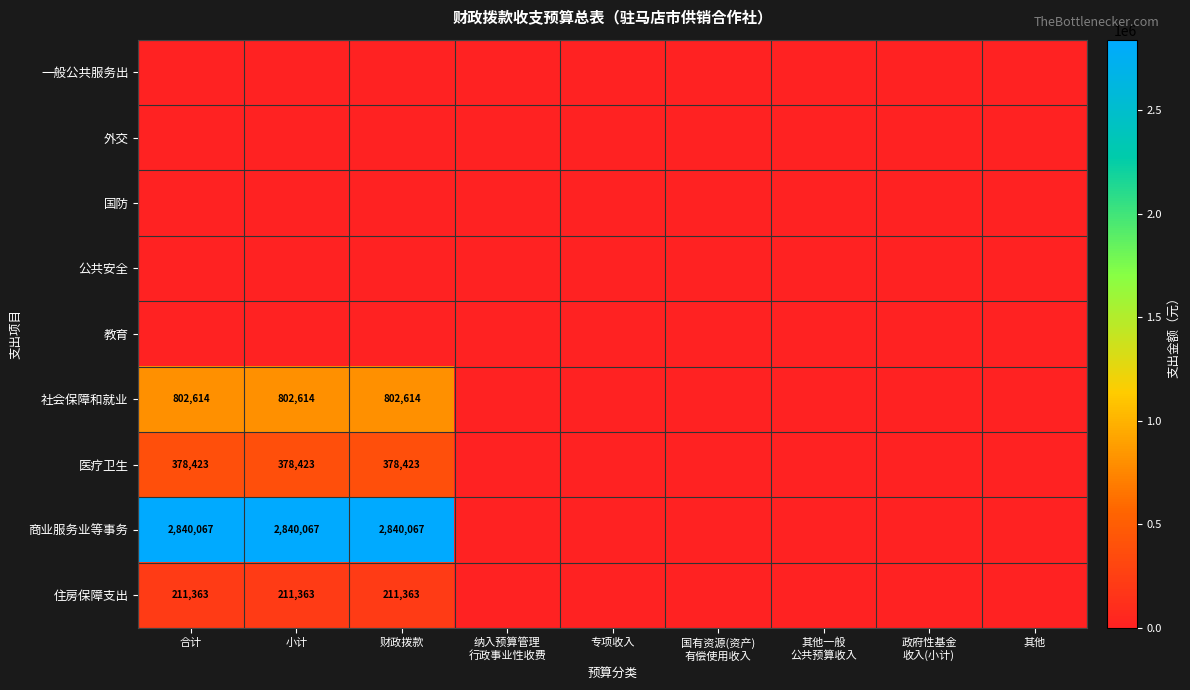

What is the sum of all 住房保障支出 values?

634089